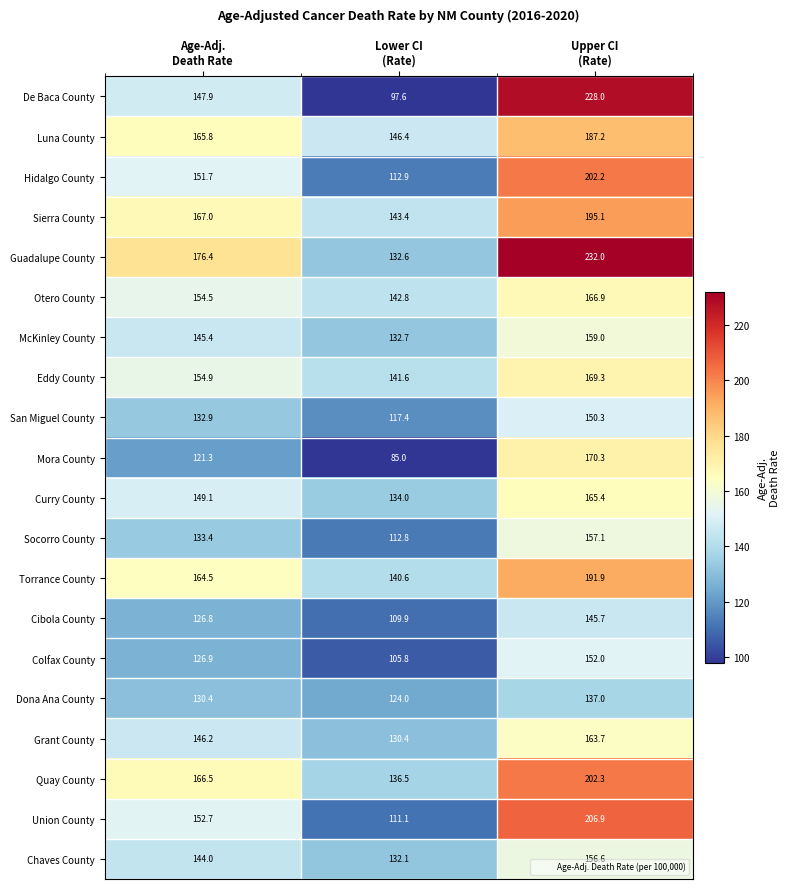

What is the smallest value displayed?

85.0